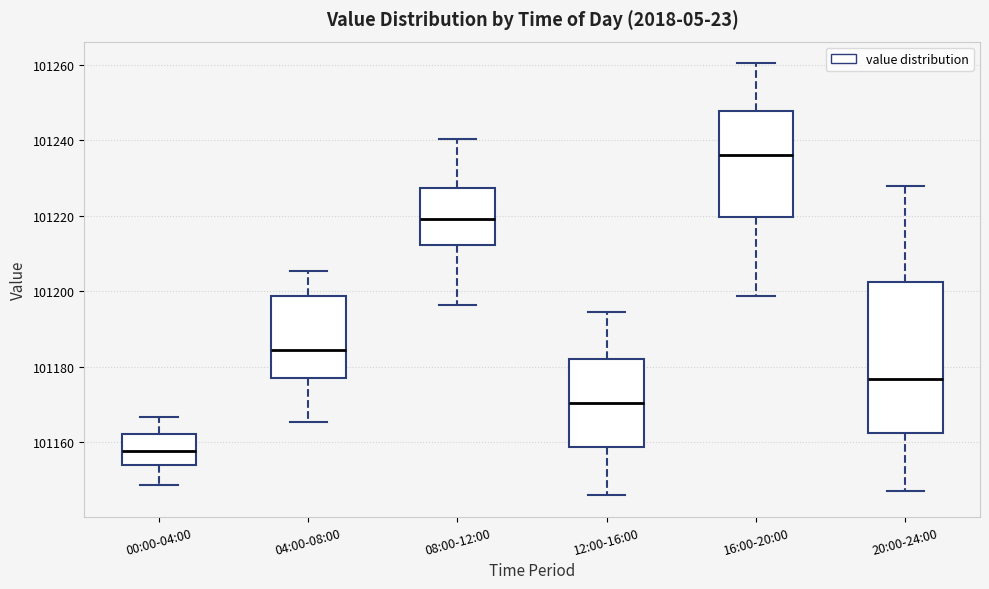

Which box is the tallest, from its lower edge to its upper edge?

20:00-24:00